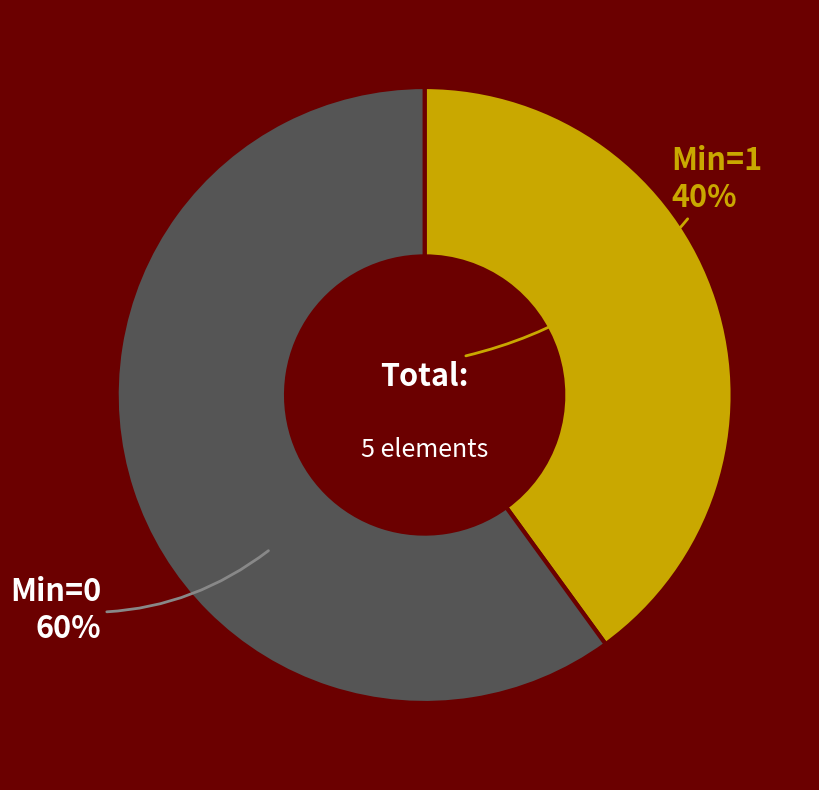

Is there any slice that represents more than half of the pie?

Yes